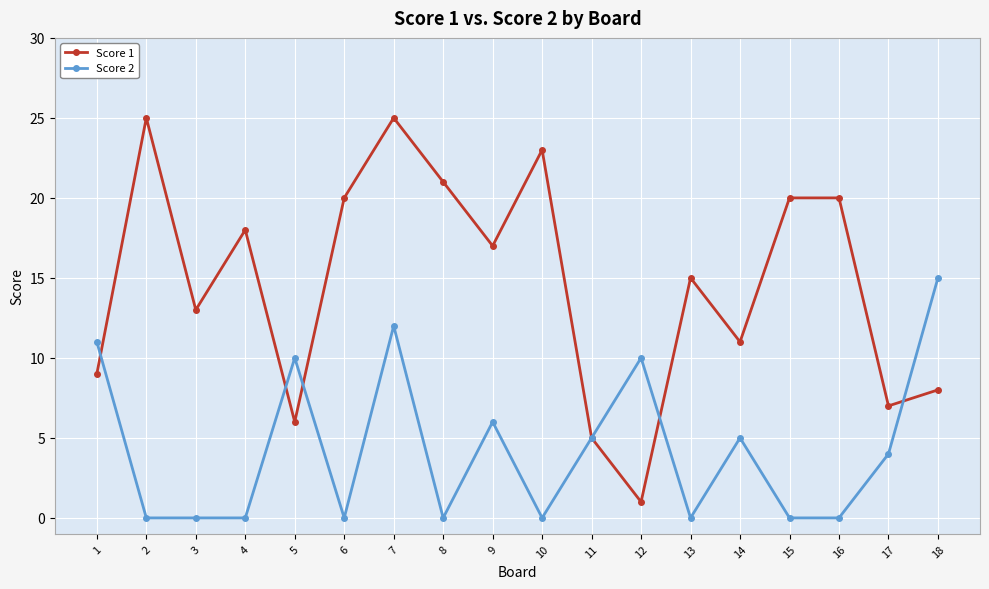

True or false: Score 2 and Score 1 cross at least once.

True